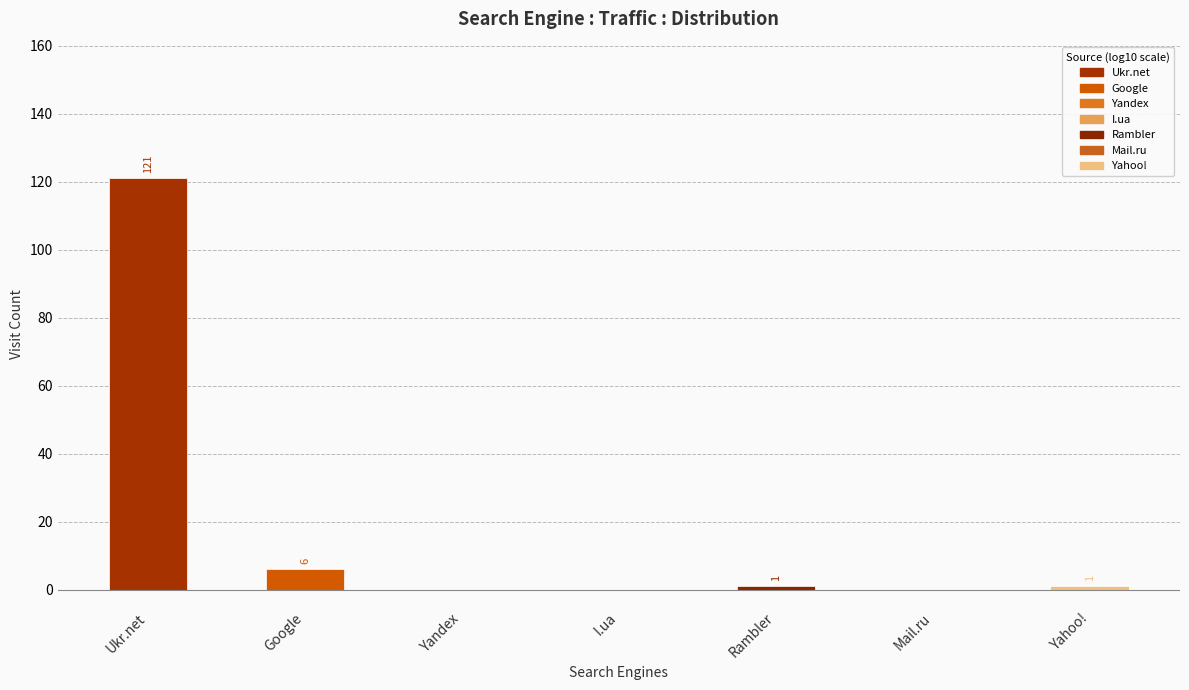

What is the change in value from Ukr.net to Rambler?

-120